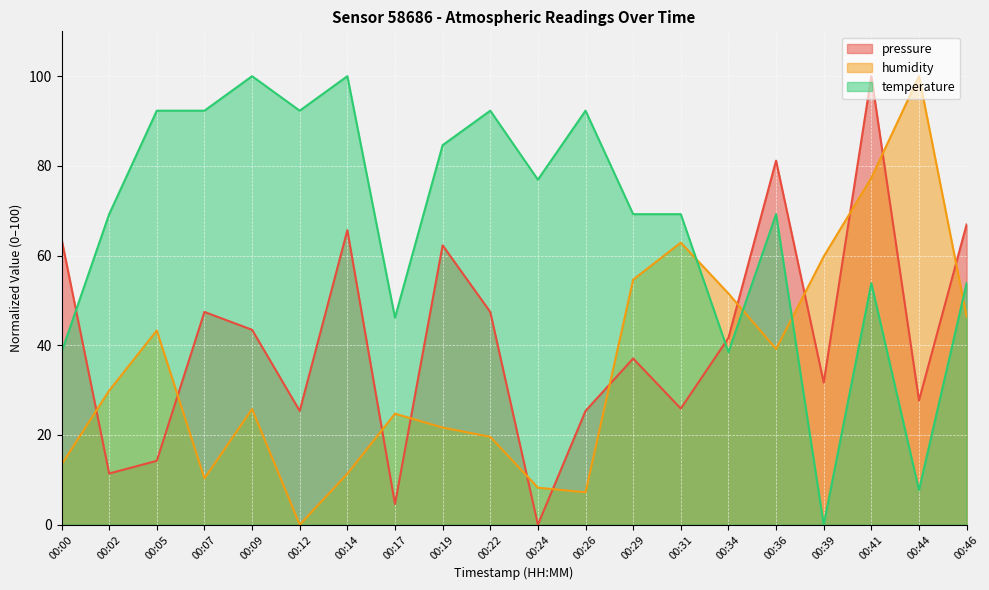

Reading left to right, extract all data points from this chart.

pressure: 00:00=63.7	00:02=11.4	00:05=14.2	00:07=47.4	00:09=43.5	00:12=25.4	00:14=65.7	00:17=4.6	00:19=62.3	00:22=47.4	00:24=0.0	00:26=25.4	00:29=37.1	00:31=25.9	00:34=41.6	00:36=81.2	00:39=31.7	00:41=100.0	00:44=27.7	00:46=66.9
humidity: 00:00=13.4	00:02=29.9	00:05=43.3	00:07=10.3	00:09=25.8	00:12=0.0	00:14=11.3	00:17=24.7	00:19=21.6	00:22=19.6	00:24=8.2	00:26=7.2	00:29=54.6	00:31=62.9	00:34=51.5	00:36=39.2	00:39=59.8	00:41=77.3	00:44=100.0	00:46=46.4
temperature: 00:00=38.5	00:02=69.2	00:05=92.3	00:07=92.3	00:09=100.0	00:12=92.3	00:14=100.0	00:17=46.2	00:19=84.6	00:22=92.3	00:24=76.9	00:26=92.3	00:29=69.2	00:31=69.2	00:34=38.5	00:36=69.2	00:39=0.0	00:41=53.8	00:44=7.7	00:46=53.8